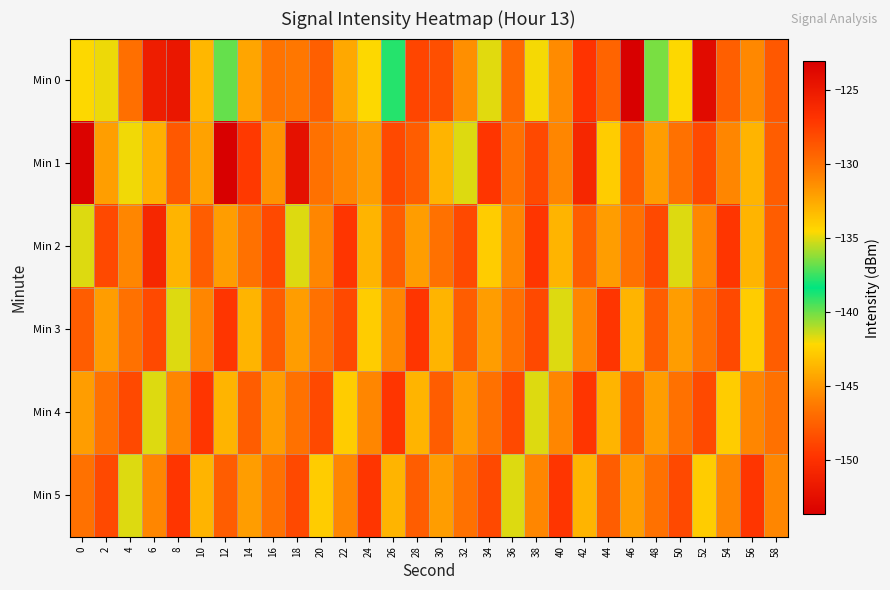

What is the spread (max minus min) of values at 4?

14.0